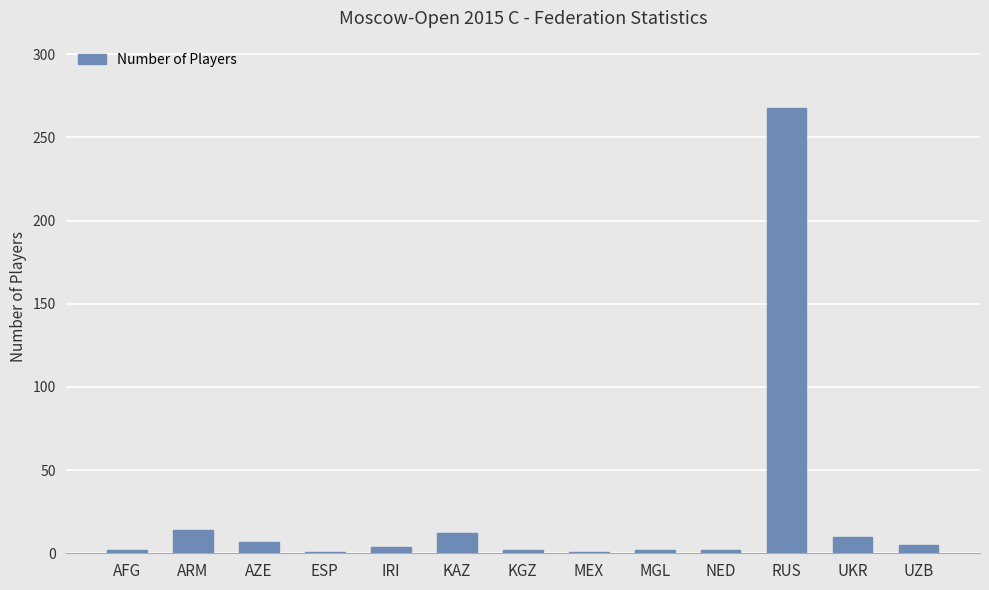

How many bars are there in total?

13